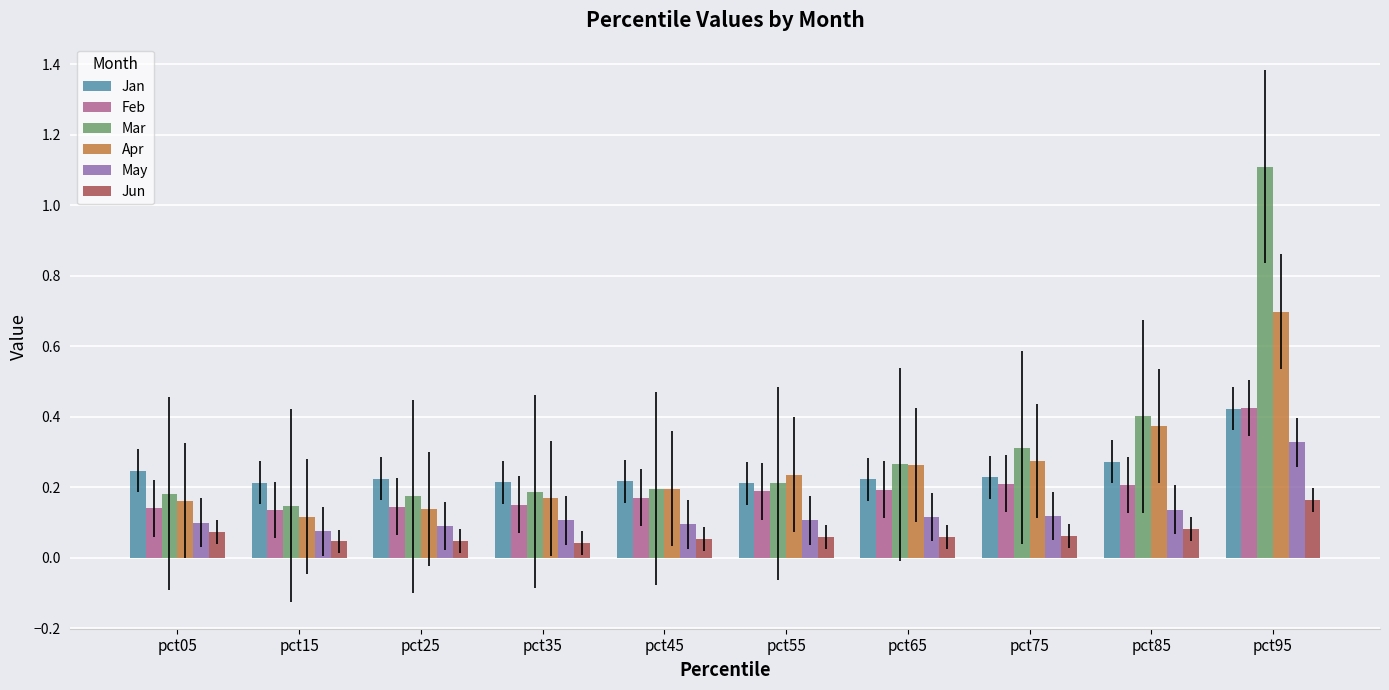

The value of Jan at pct45 is 0.2. True or false?

True